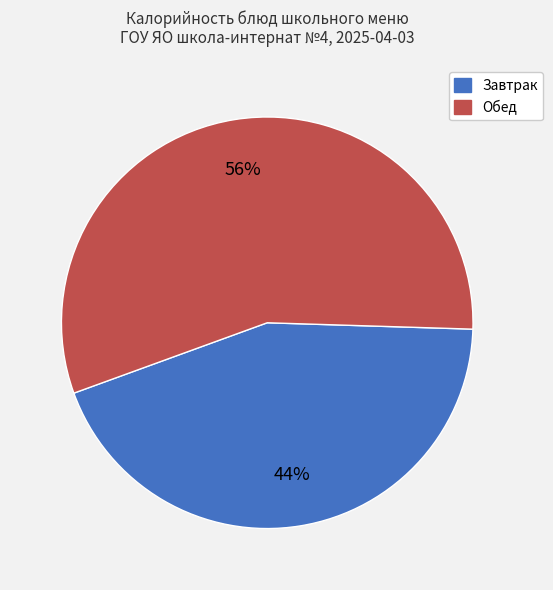

Does any single category account for the majority?

Yes